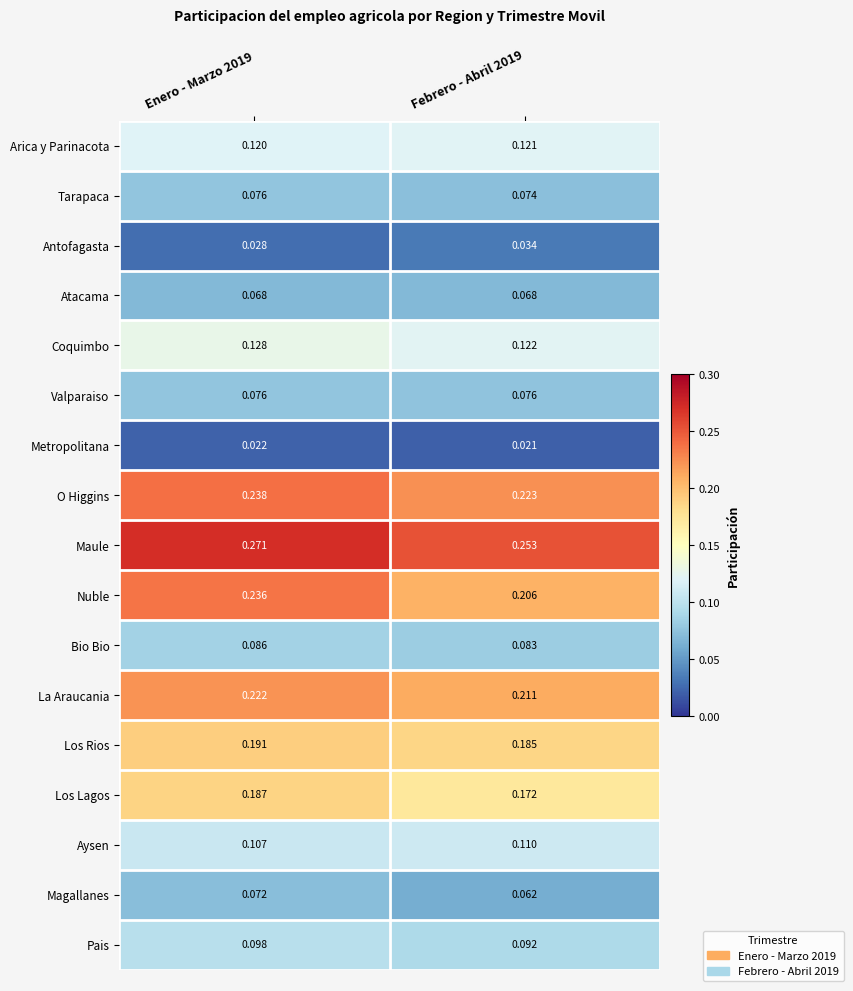

At which category is the sum across all series the highest?

Enero - Marzo 2019